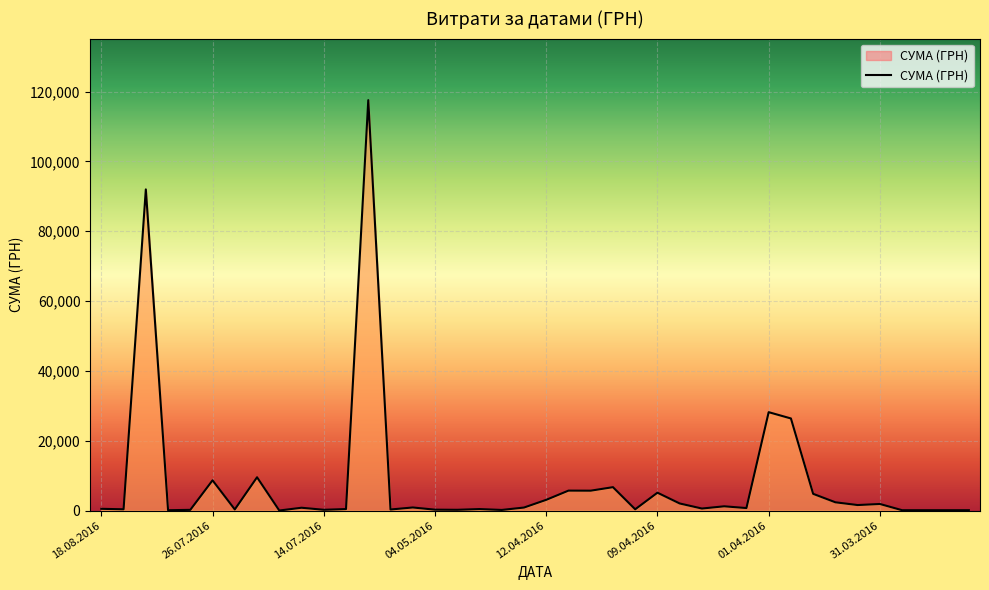

What is the greatest value displayed?

117568.8